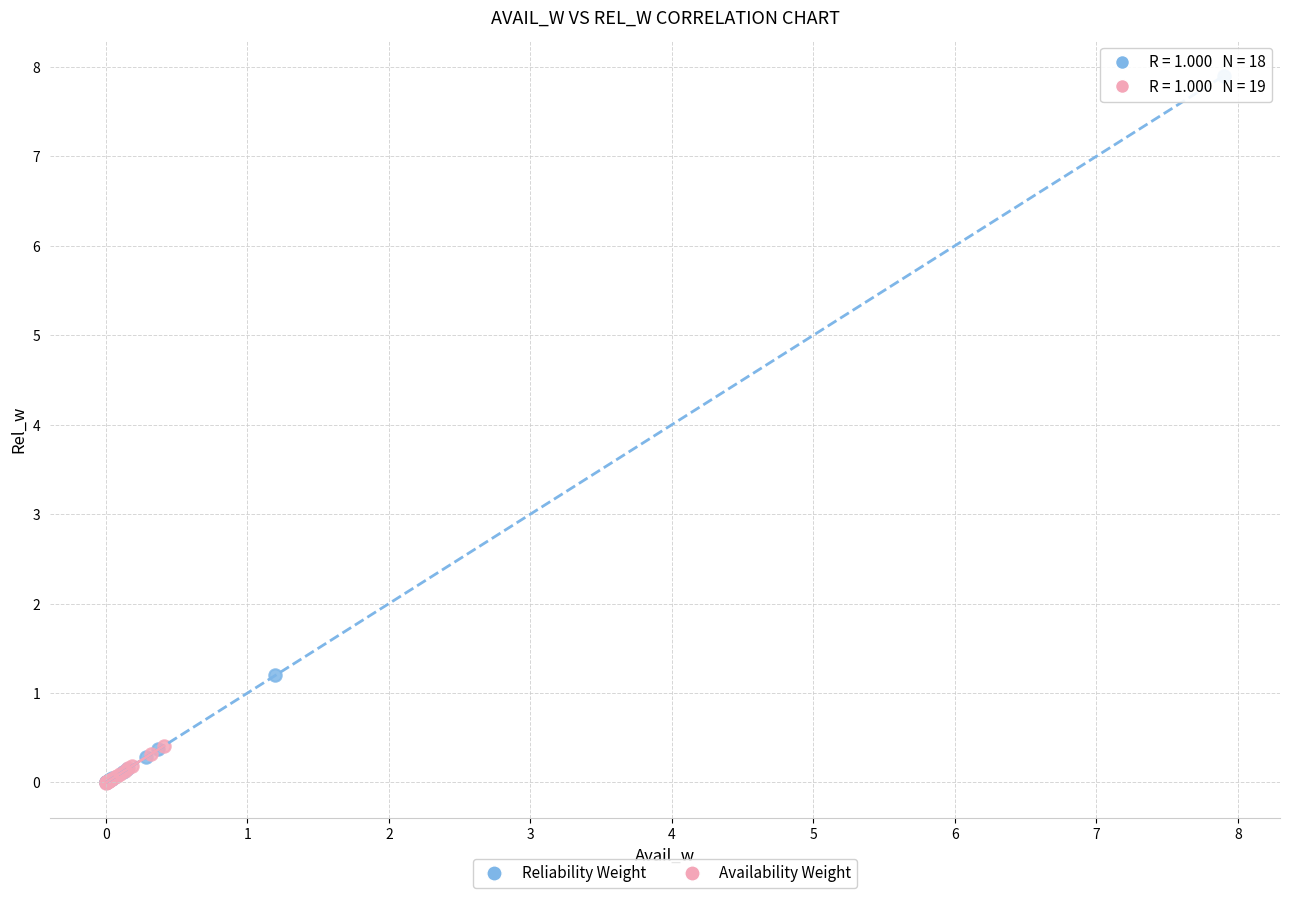

Which series has the largest Y range (max minus min)?

Reliability Weight